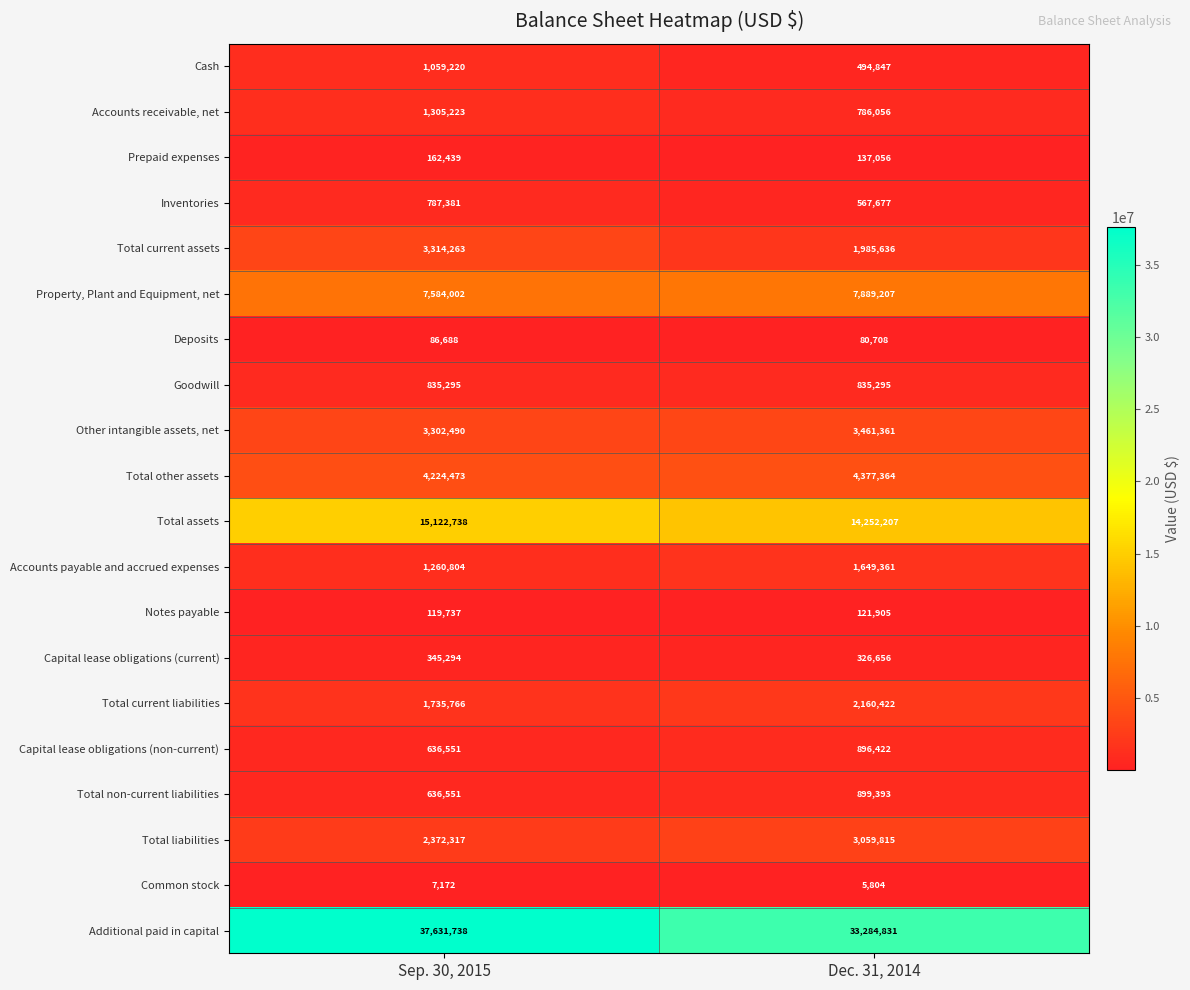

The Property, Plant and Equipment, net series shows 7889207 at Dec. 31, 2014. True or false?

True